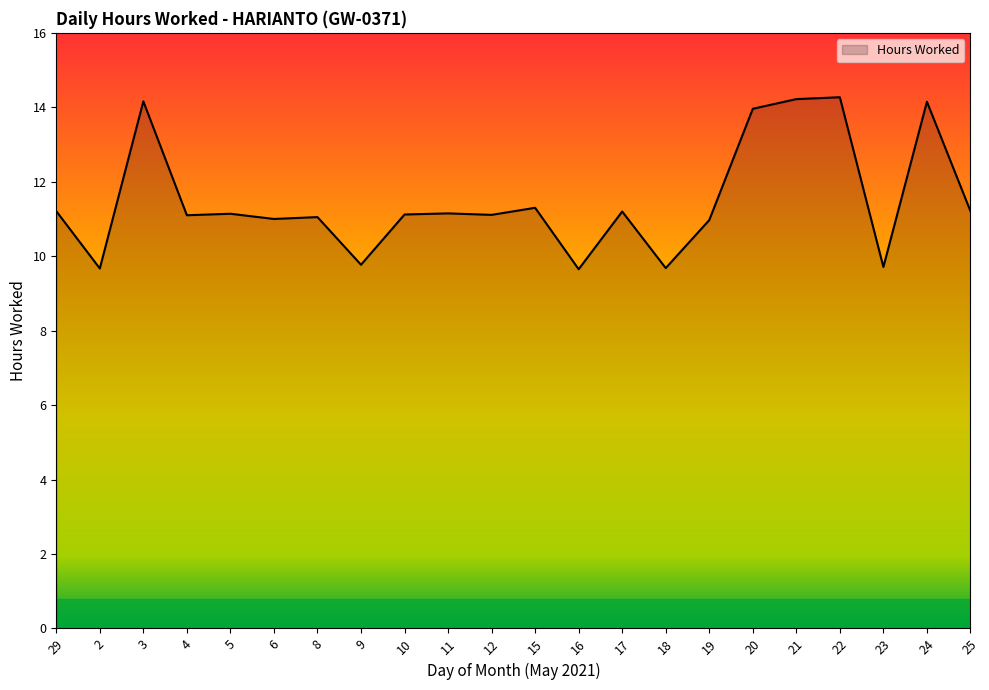

What is the difference between the maximum and second lowest values?

4.6